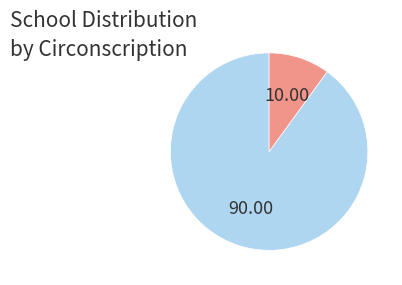

Is there any slice that represents more than half of the pie?

Yes